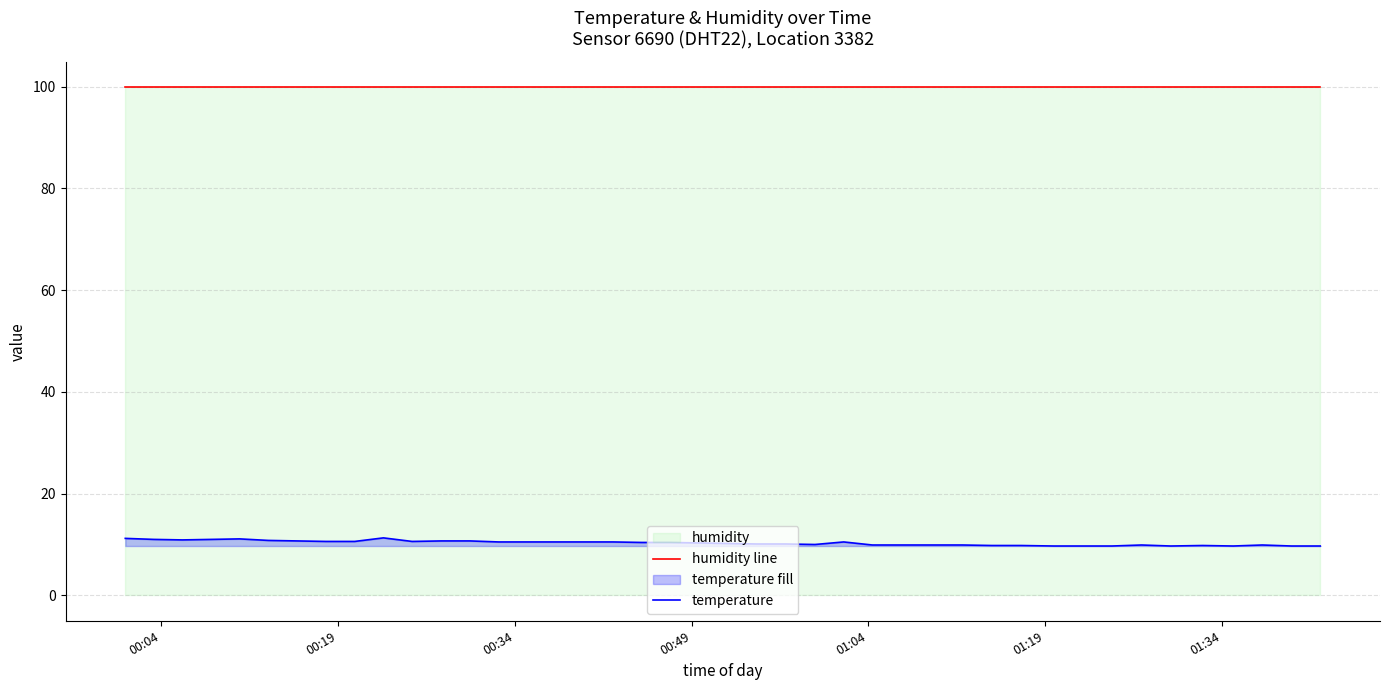

List the series in order of their peak value, highest first.

humidity line, temperature